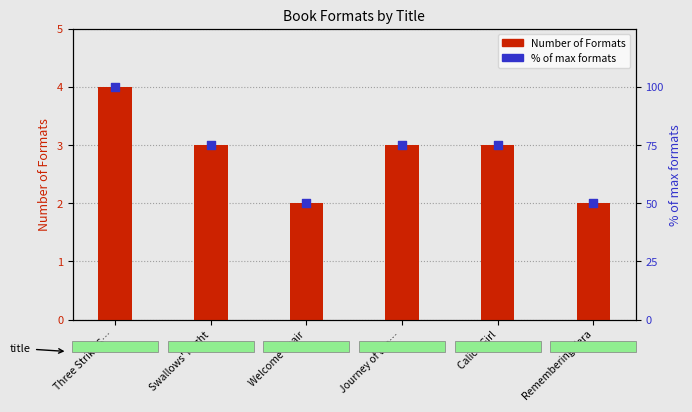

Between Welcome Chair and Three Strike S…, which is larger?

Three Strike S…